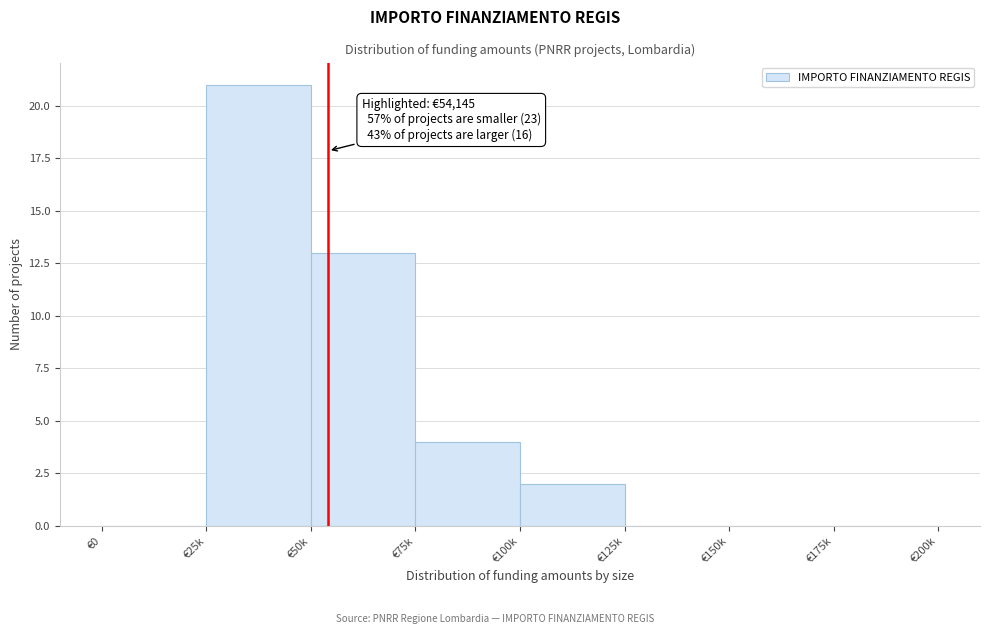

Reading left to right, list all the values displayed in this chart.

€0=0	€25k=21	€50k=13	€75k=4	€100k=2	€125k=0	€150k=0	€175k=0